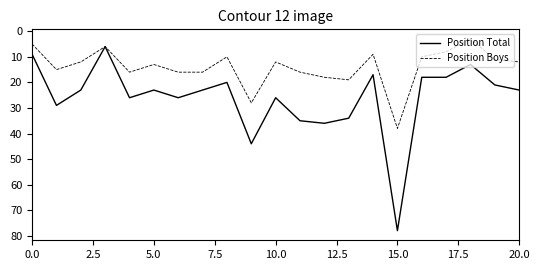

List the series in order of their overall mean, highest first.

Position Total, Position Boys